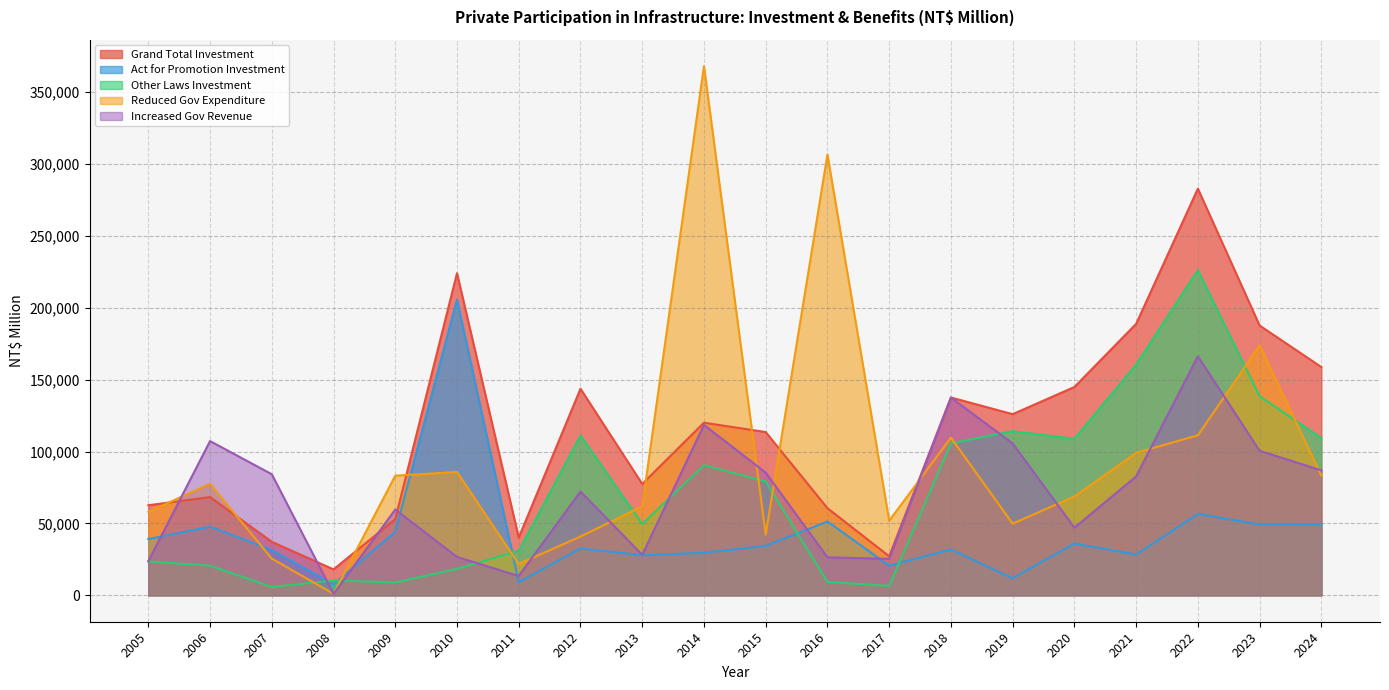

Is it true that Other Laws Investment equals 6543 at 2011?

False